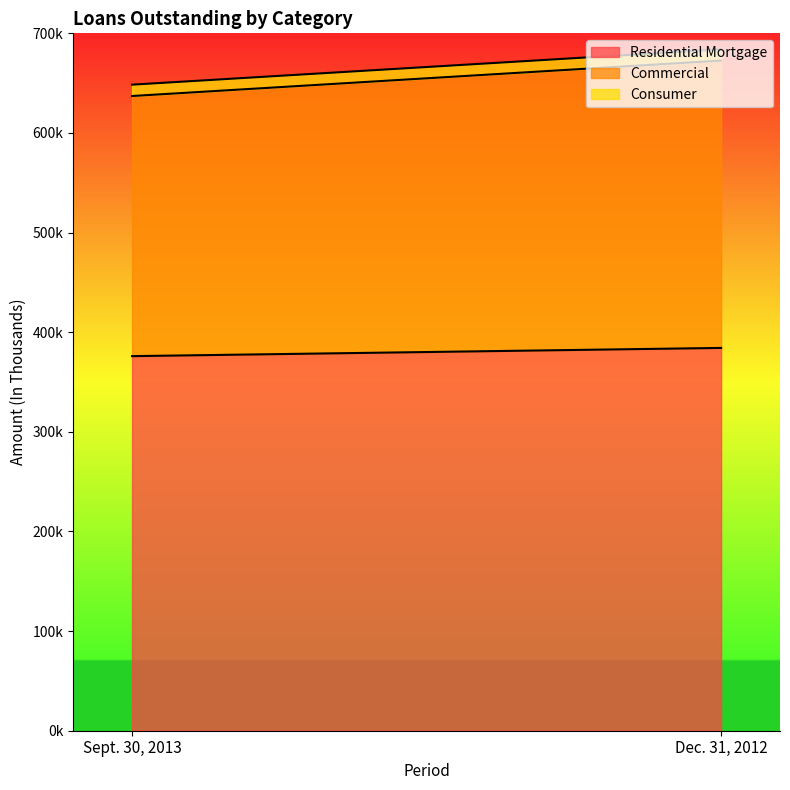

What is the average value of the Residential Mortgage series?

380106